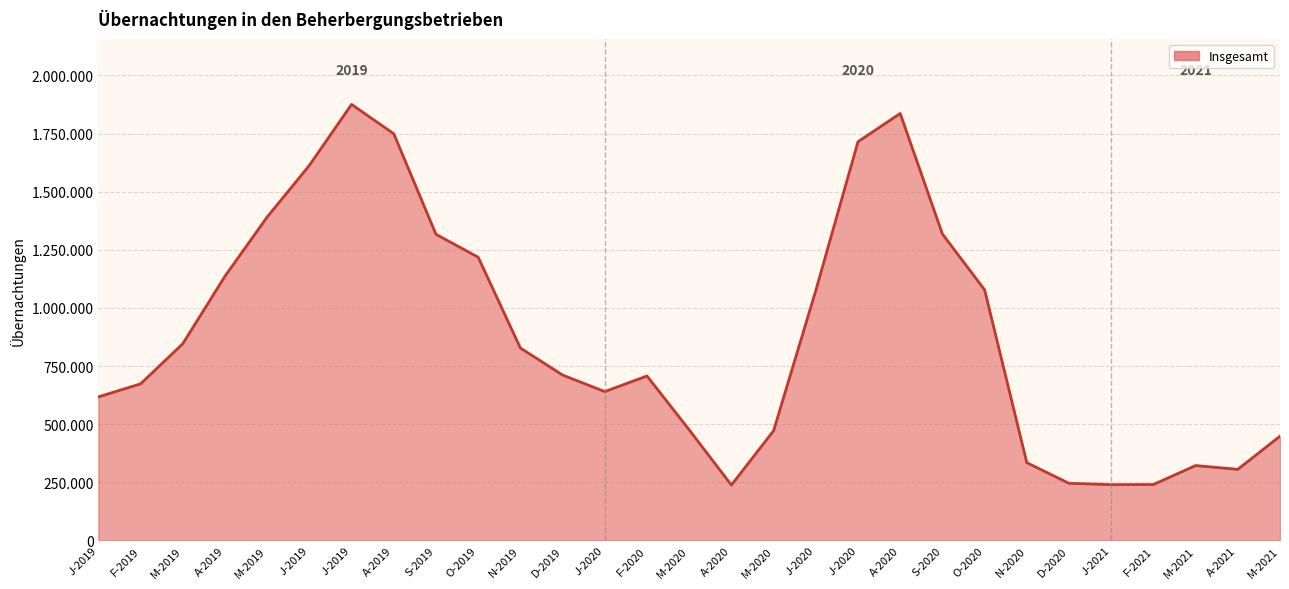

Does the chart display data point markers on the line(s)?

No